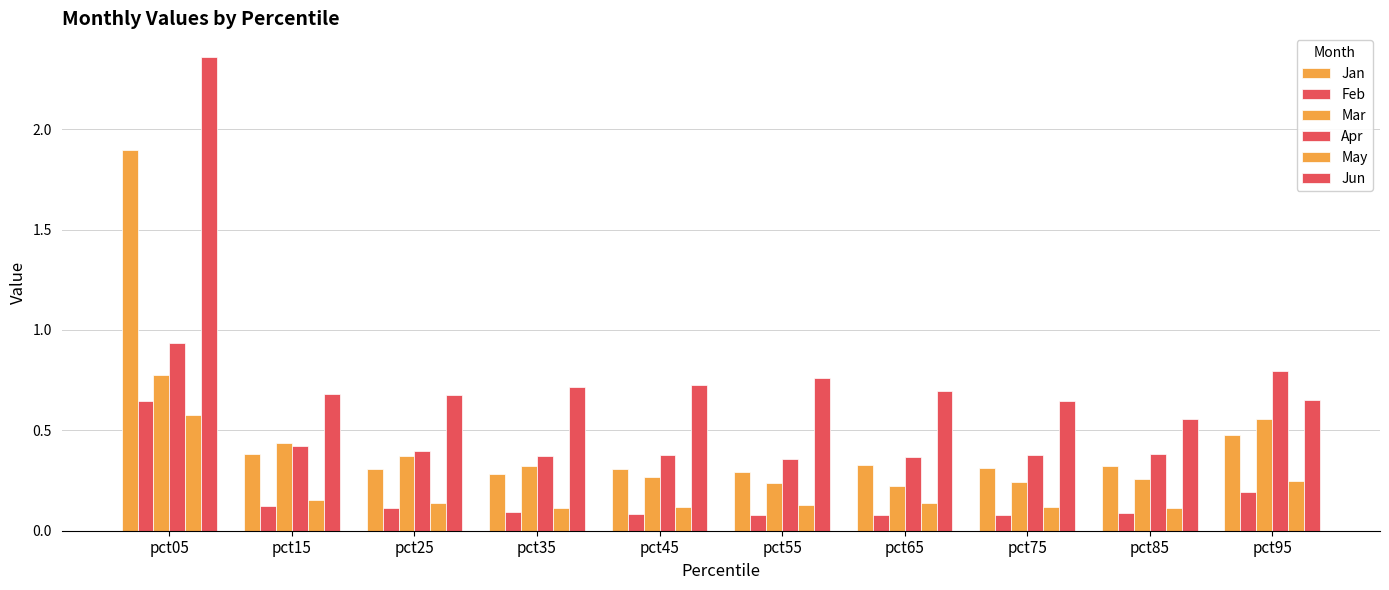

Count the number of data series in this chart.

6